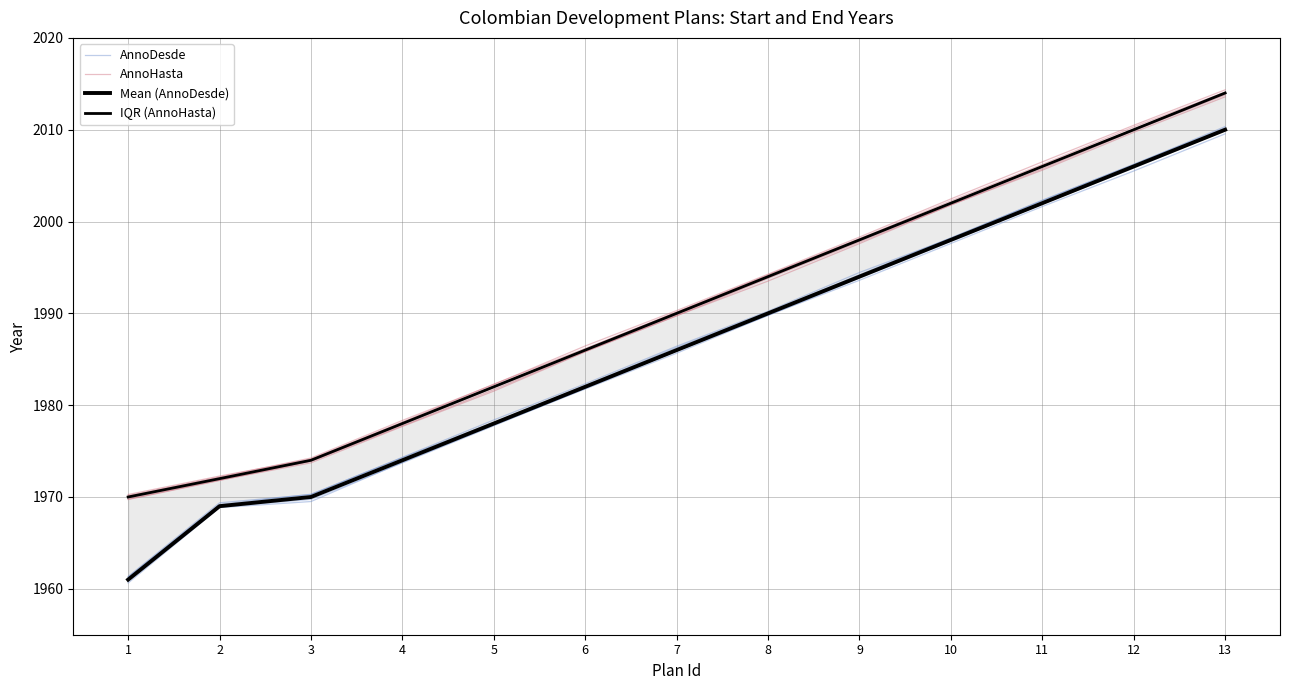

What is the difference between the second highest and second lowest values in the Mean (AnnoDesde) series?

37.0